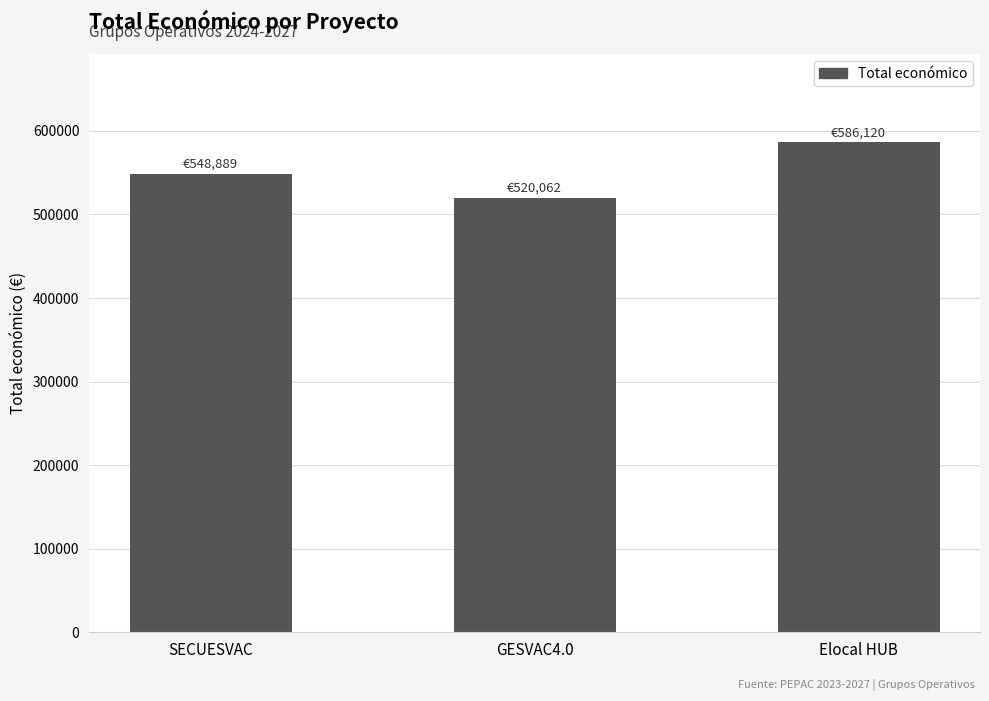

List the labels in order of value, largest first.

Elocal HUB, SECUESVAC, GESVAC4.0